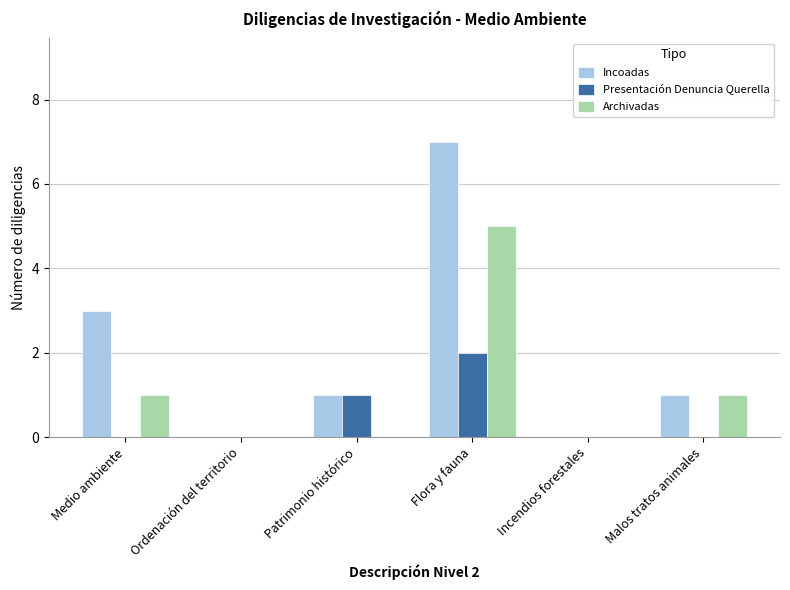

Is it true that Incoadas equals 7 at Flora y fauna?

True